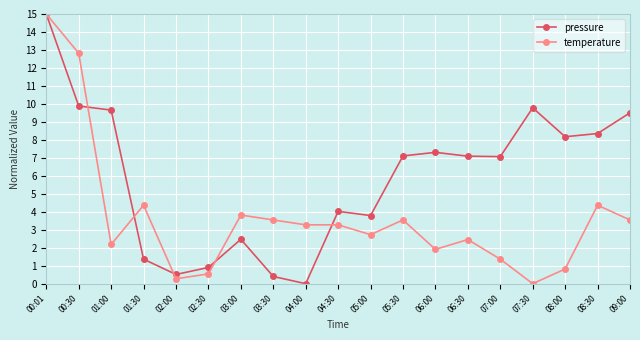

Which series ends up on top after the final intersection of temperature and pressure?

pressure